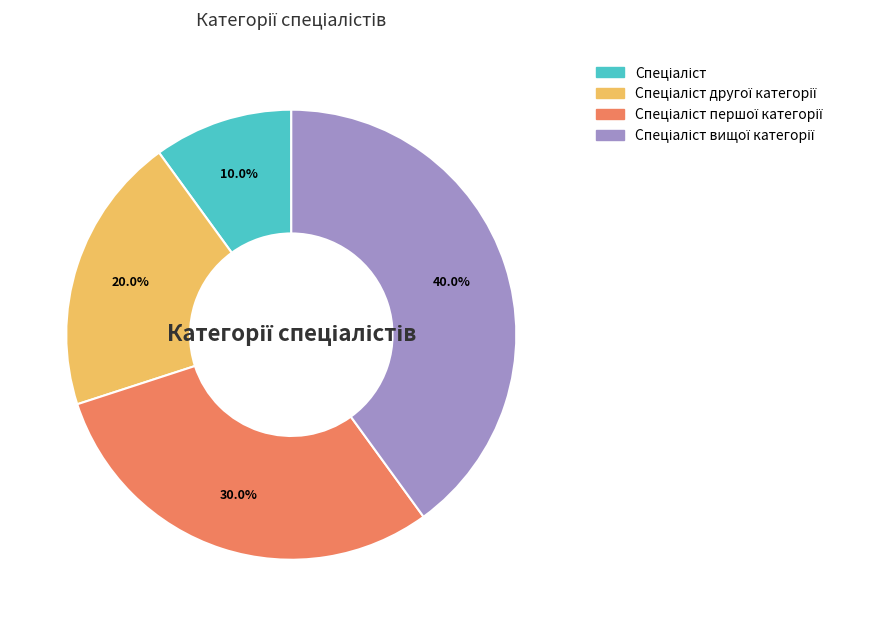

Does any single category account for the majority?

No